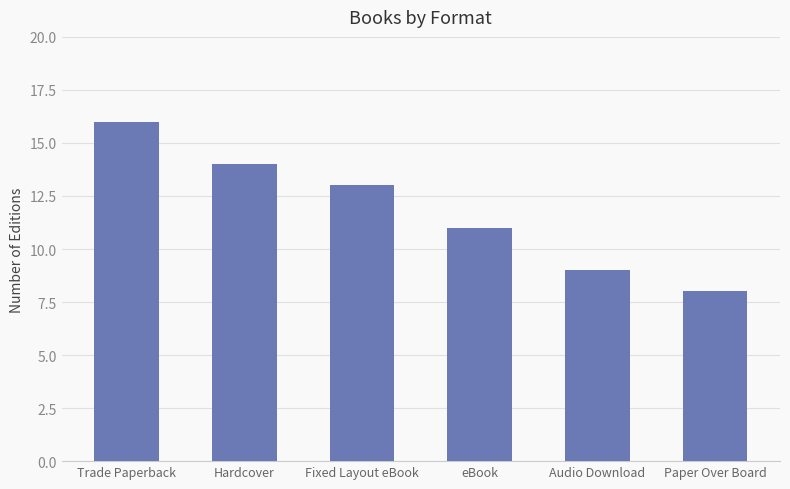

Which category has the highest value across all series?

Trade Paperback